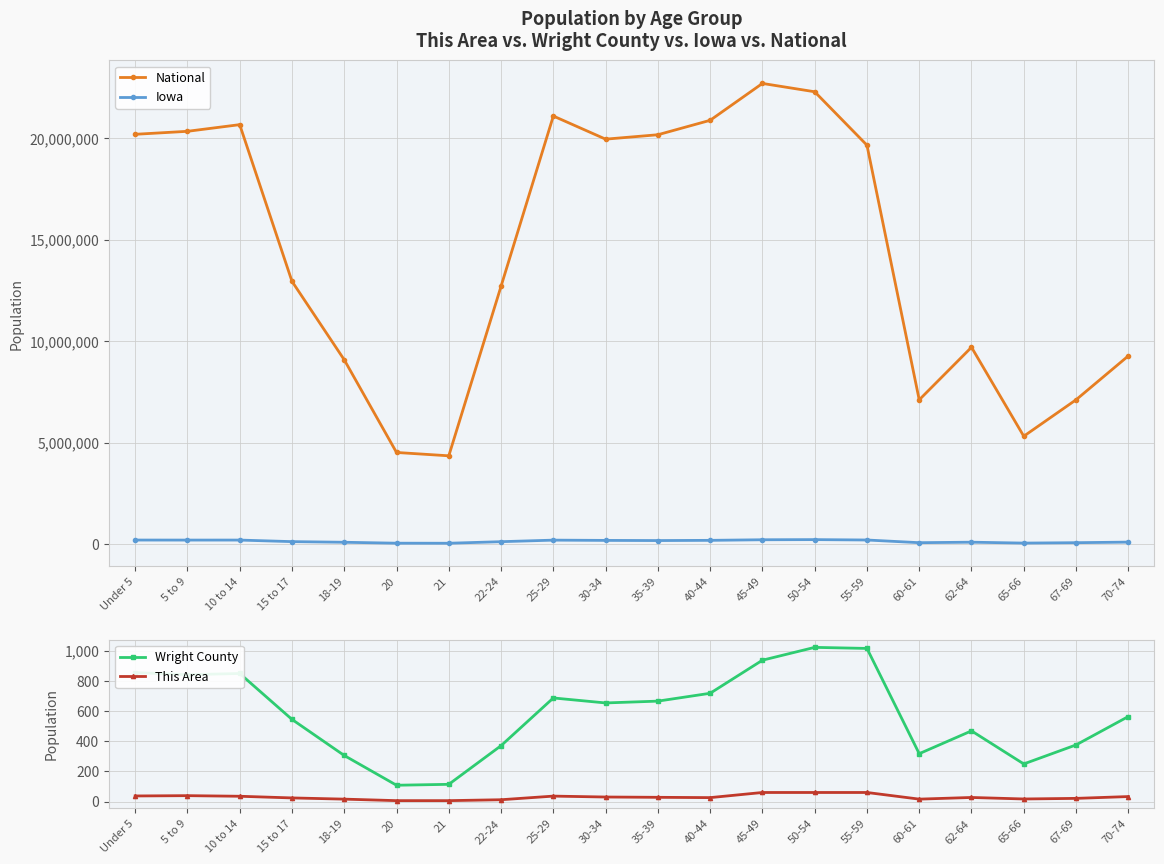

Reading left to right, what are all the values shown in this chart?

National: Under 5=20201362	5 to 9=20348657	10 to 14=20677194	15 to 17=12954254	18-19=9086089	20=4519129	21=4354294	22-24=12712576	25-29=21101849	30-34=19962099	35-39=20179642	40-44=20890964	45-49=22708591	50-54=22298125	55-59=19664805	60-61=7113727	62-64=9704197	65-66=5319902	67-69=7115361	70-74=9278166
Iowa: Under 5=202123	5 to 9=200646	10 to 14=200904	15 to 17=124320	18-19=92517	20=47227	21=44695	22-24=121428	25-29=197843	30-34=184740	35-39=177148	40-44=187400	45-49=216482	50-54=223244	55-59=204393	60-61=72152	62-64=96205	65-66=52304	67-69=72061	70-74=100291
Wright County: Under 5=854	5 to 9=840	10 to 14=848	15 to 17=544	18-19=305	20=108	21=114	22-24=370	25-29=686	30-34=653	35-39=665	40-44=717	45-49=936	50-54=1021	55-59=1014	60-61=317	62-64=468	65-66=249	67-69=375	70-74=563
This Area: Under 5=37	5 to 9=39	10 to 14=35	15 to 17=24	18-19=16	20=6	21=6	22-24=12	25-29=36	30-34=30	35-39=28	40-44=26	45-49=60	50-54=60	55-59=60	60-61=16	62-64=27	65-66=17	67-69=21	70-74=33